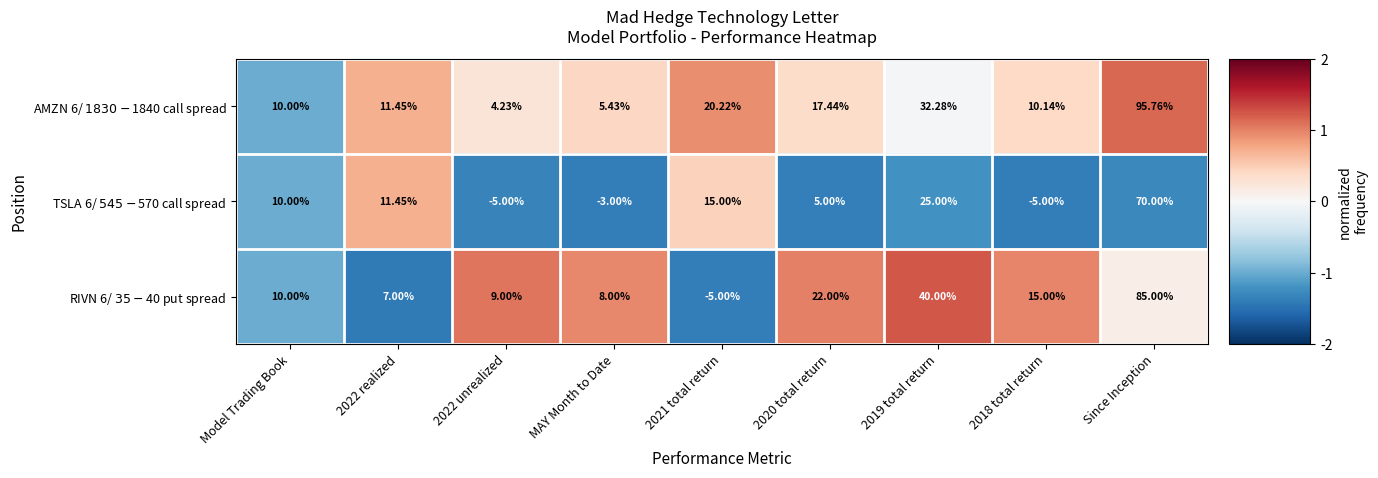

At which category is the sum across all series the highest?

Since Inception